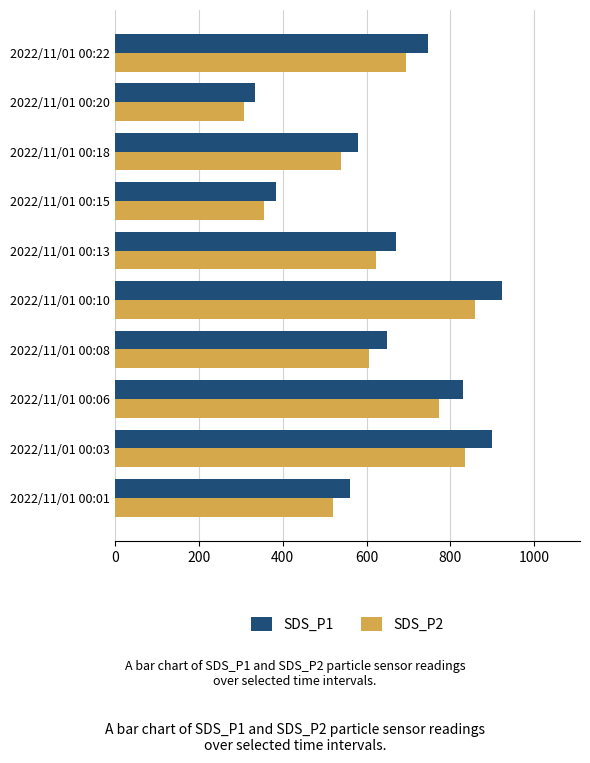

What is the lowest value of the SDS_P2 series?

307.2